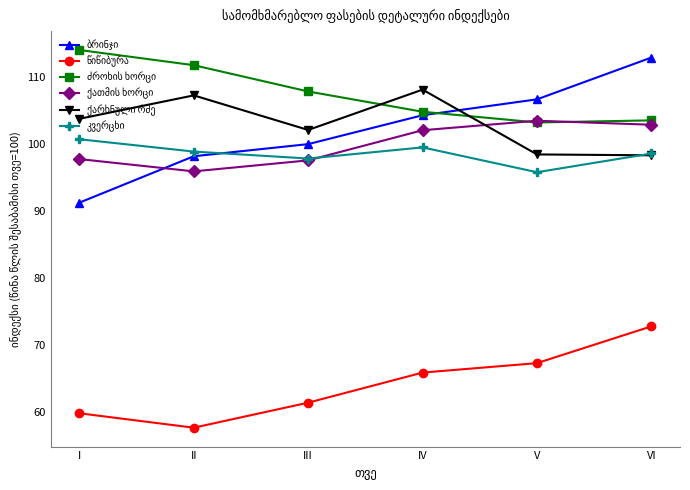

What is the smallest value displayed?

57.7